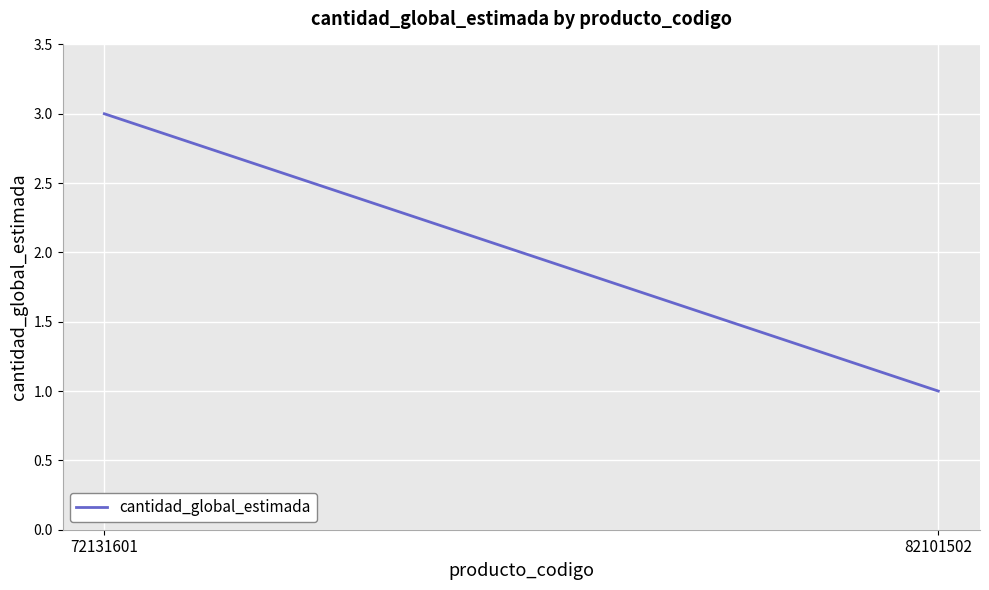

What is the value of the 1st point from the left?

3